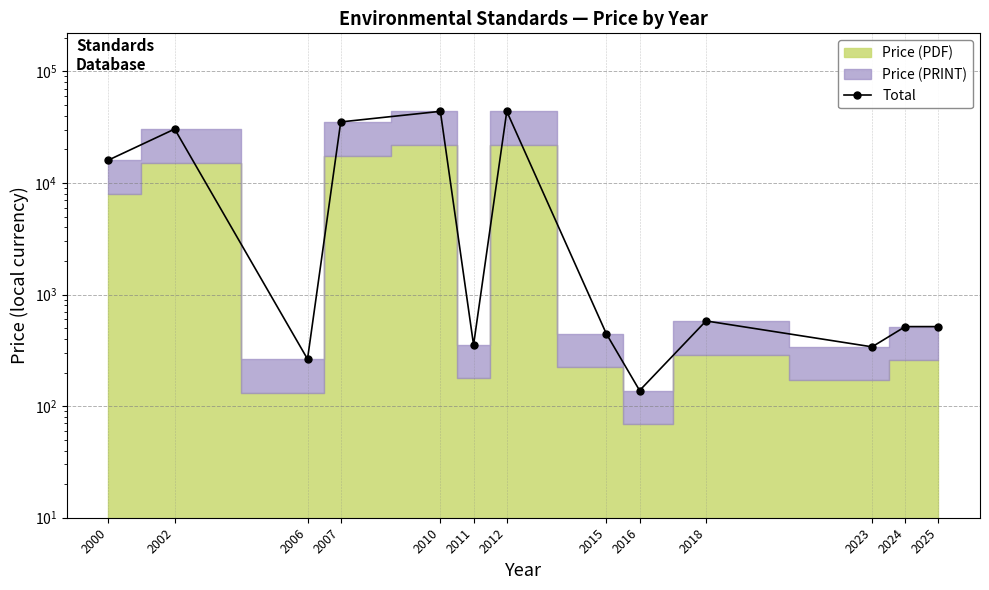

True or false: the data shows 16000.0 at 2000.

True